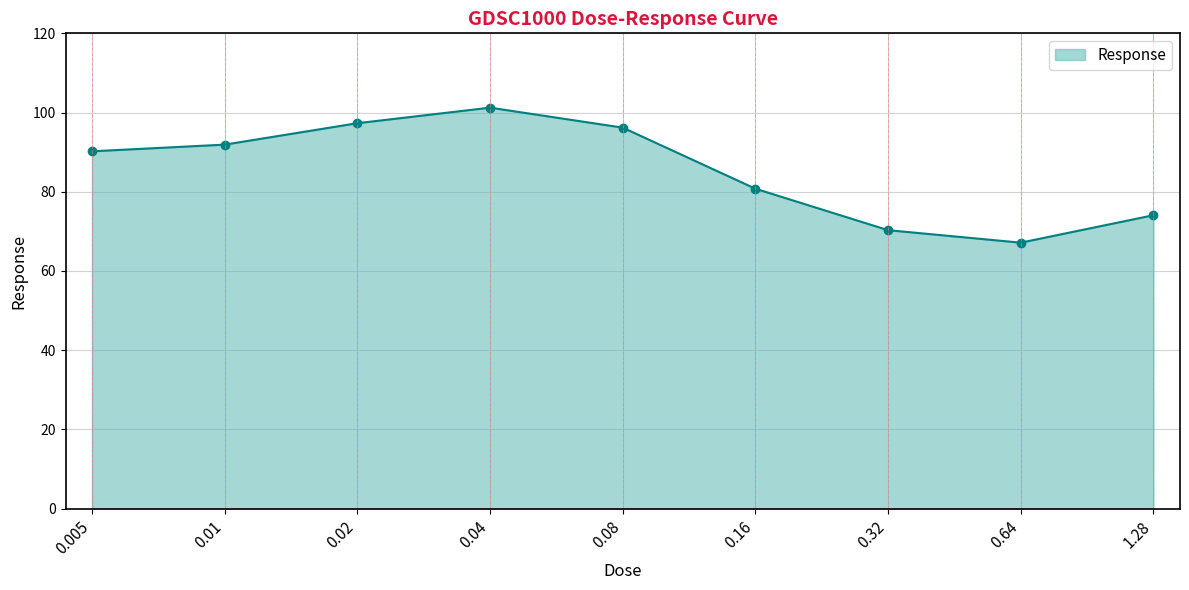

What is the change in value from 0.32 to 0.64?

-3.2